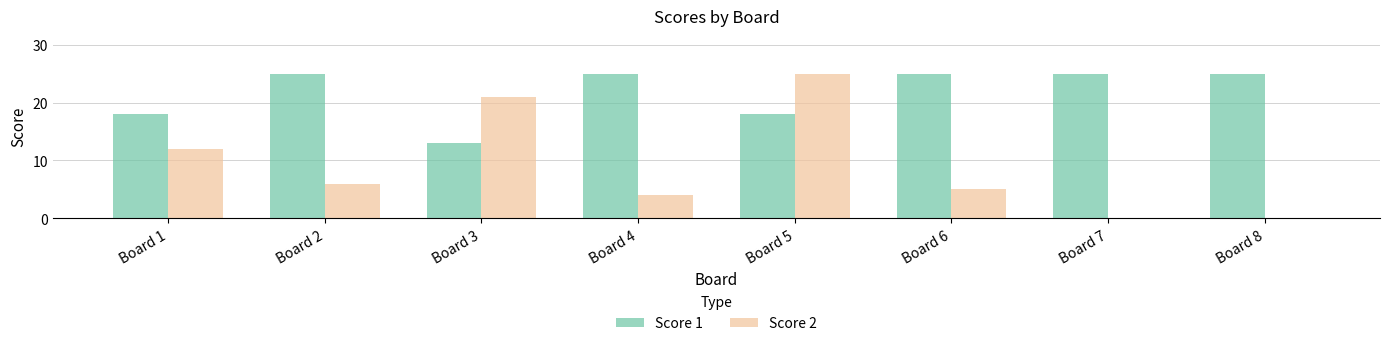

Between Board 2 and Board 7, which series saw the biggest shift?

Score 2